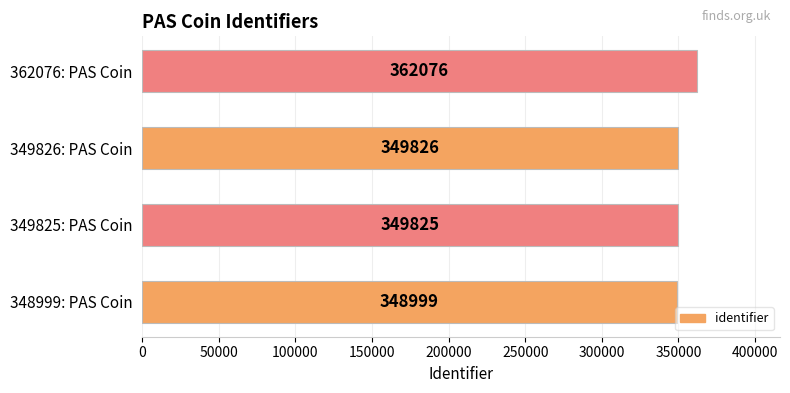

List the labels in order of value, smallest first.

348999: PAS Coin, 349825: PAS Coin, 349826: PAS Coin, 362076: PAS Coin